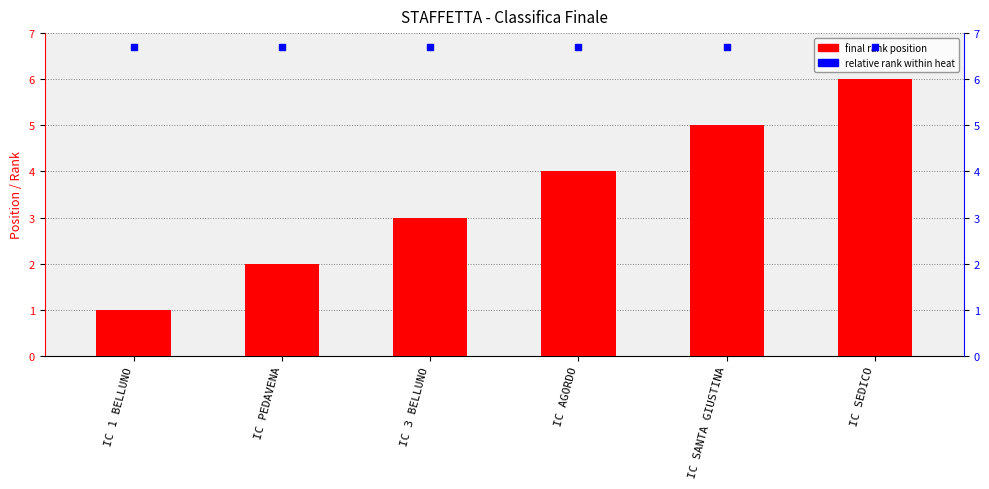

What is the total value across all series at IC SANTA GIUSTINA?

11.7